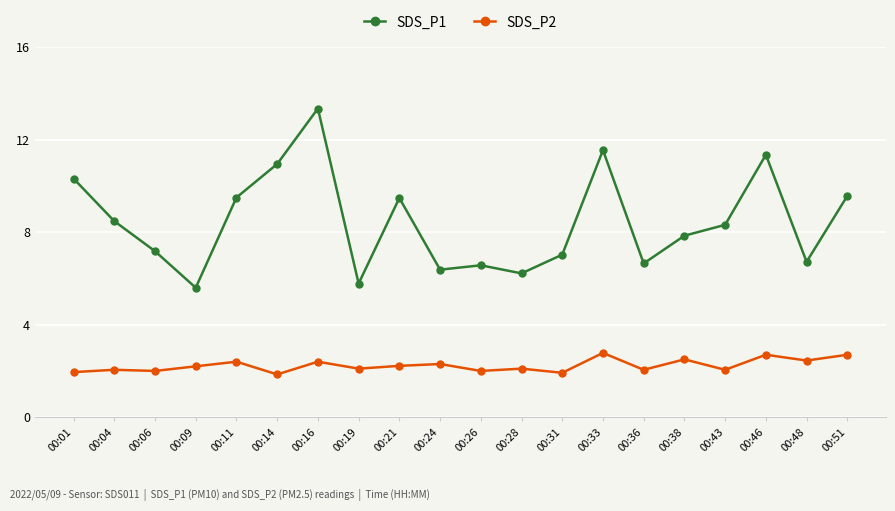

Count the number of data series in this chart.

2